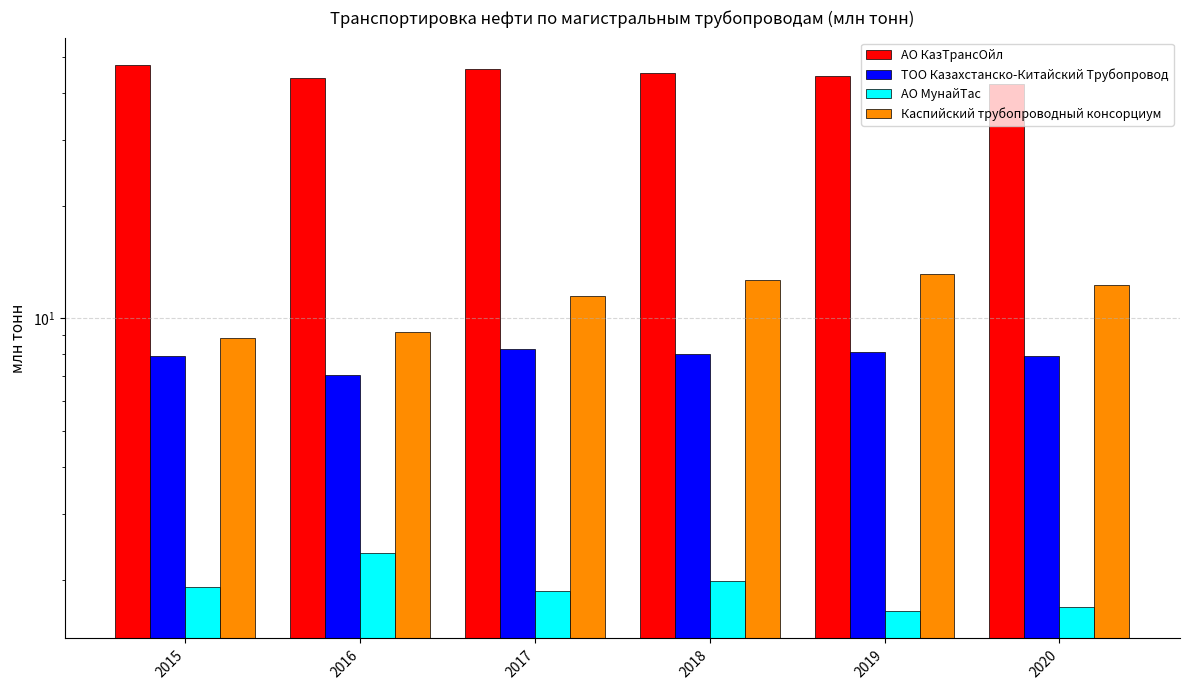

What is the total value across all series at 2020?

64.2